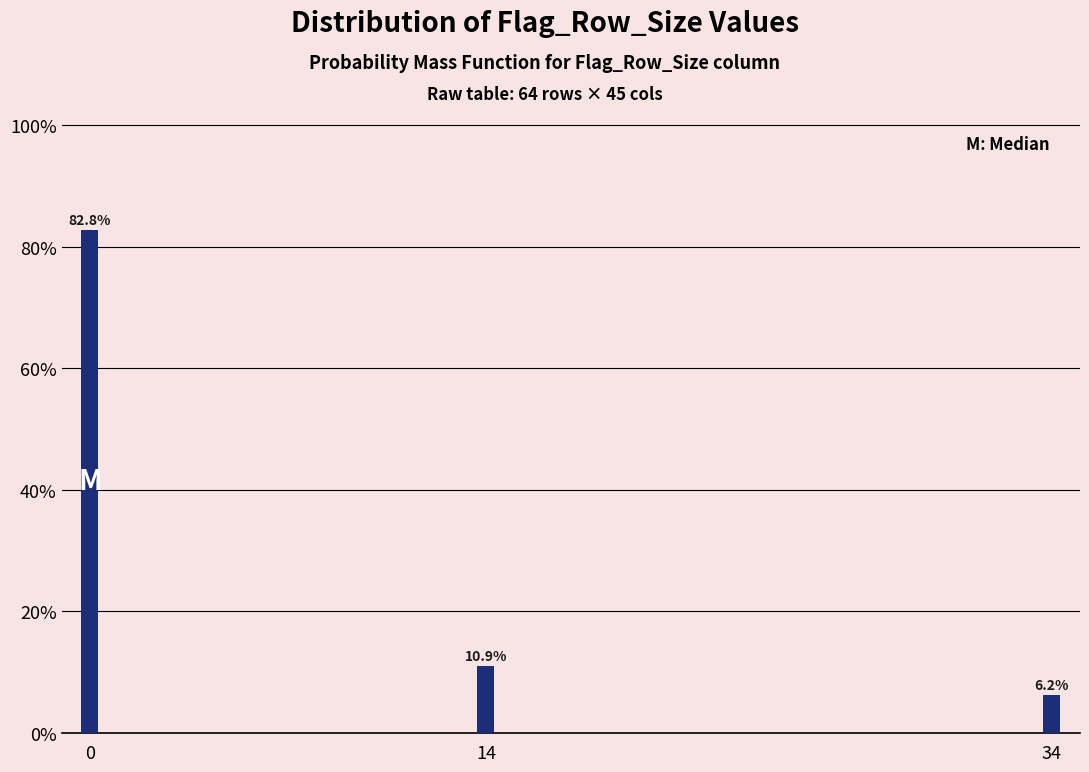

Does the chart contain any negative values?

No